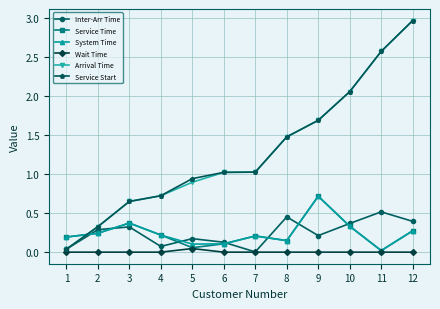

How many lines are shown in the chart?

6